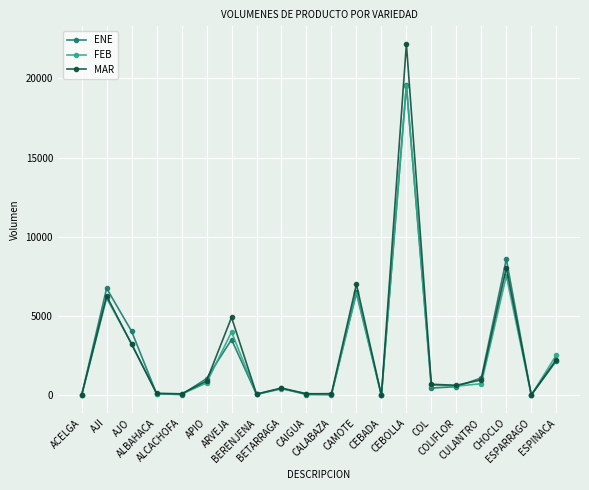

What is the difference between the maximum and minimum values in the MAR series?

22171